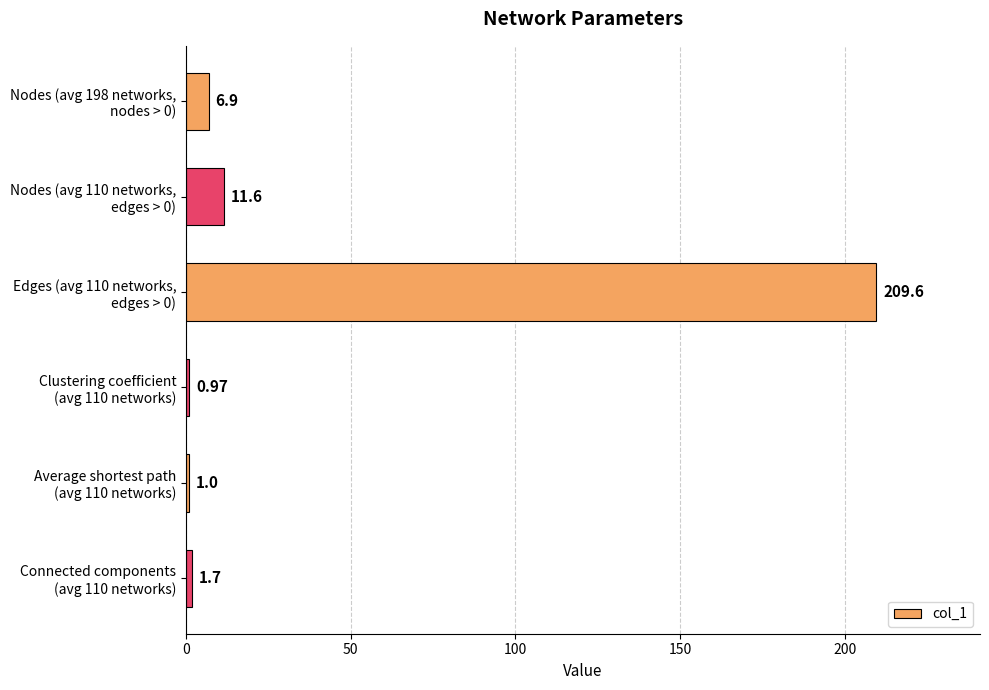

Are the bars horizontal?

Yes